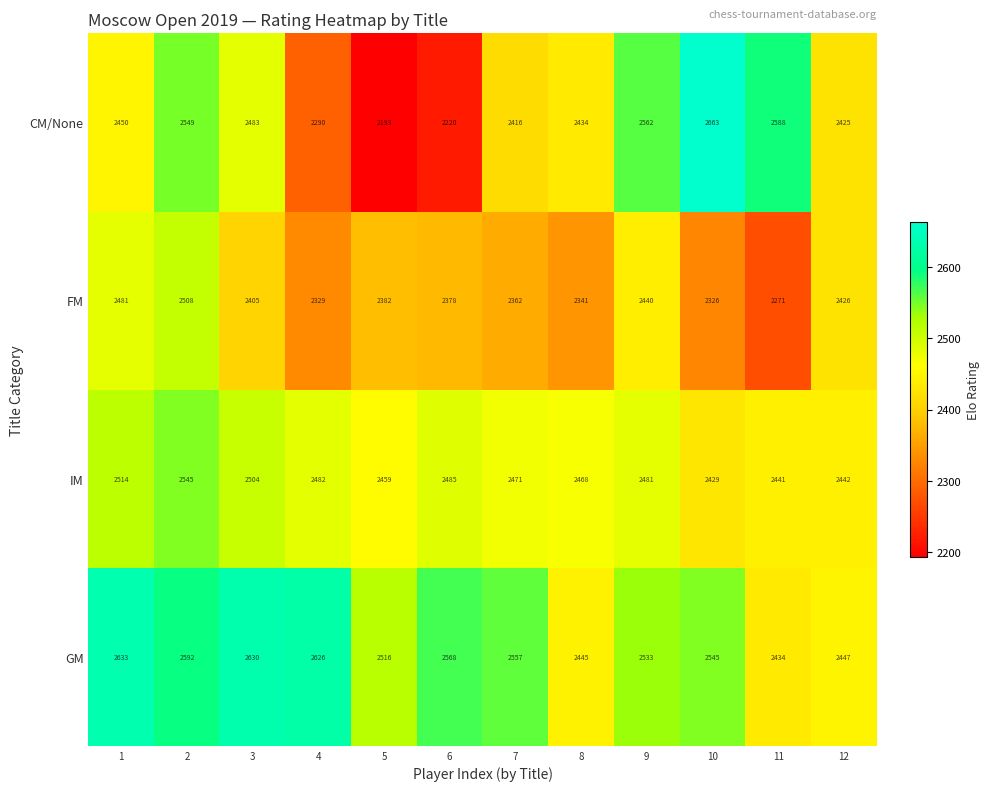

What is the difference between the highest and lowest values at 7?

195